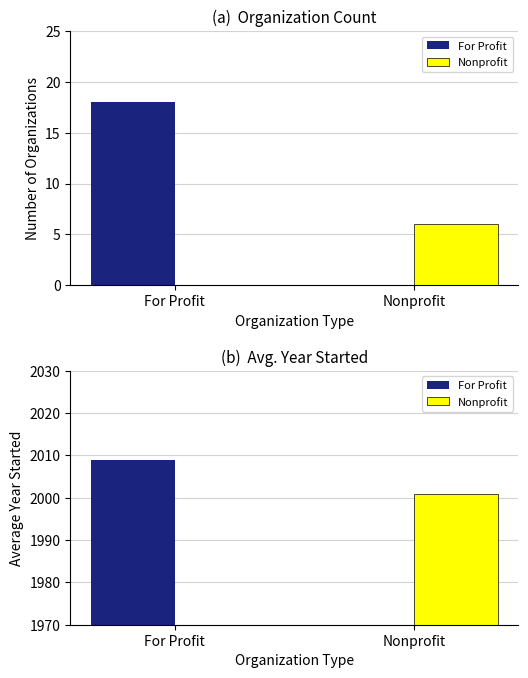

Which series has the largest range (max minus min)?

For Profit